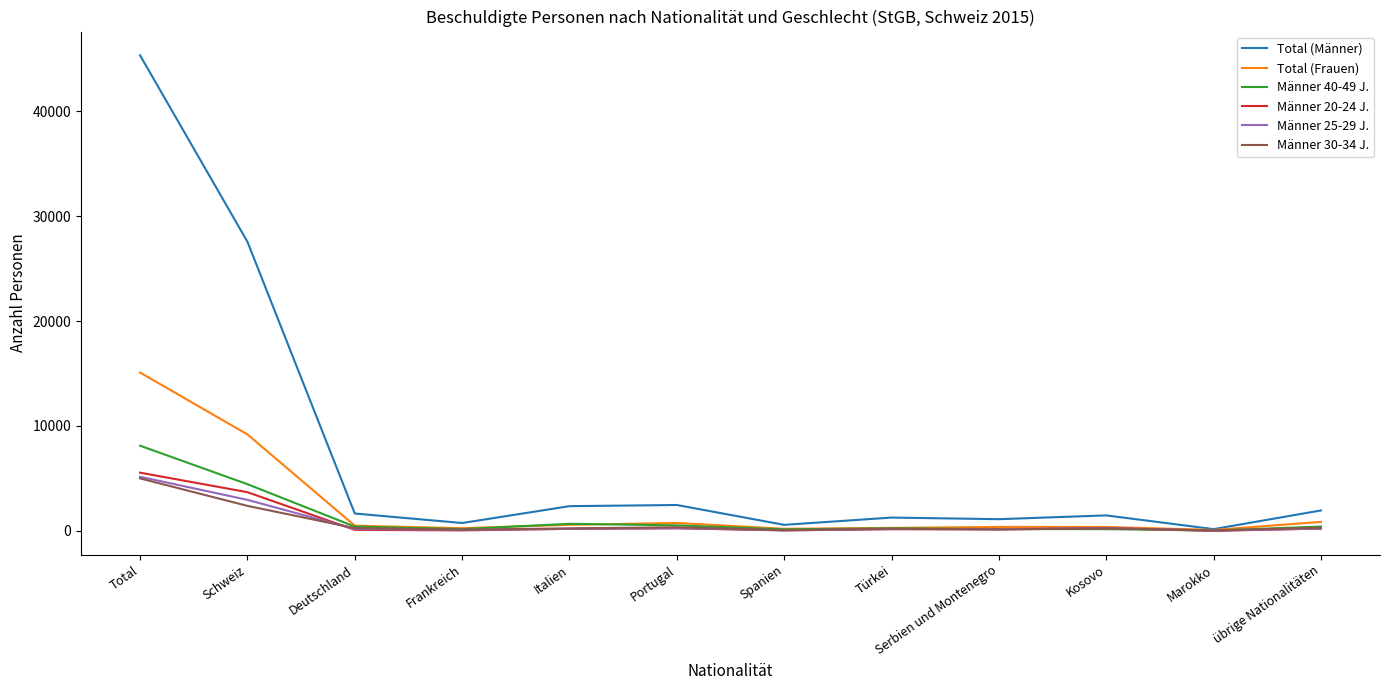

The value of Total (Männer) at Deutschland is 1655. True or false?

True